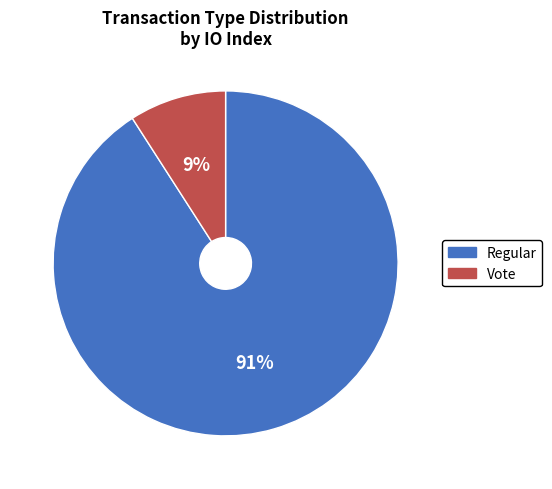

Is the sum of Vote and Regular greater than half?

Yes